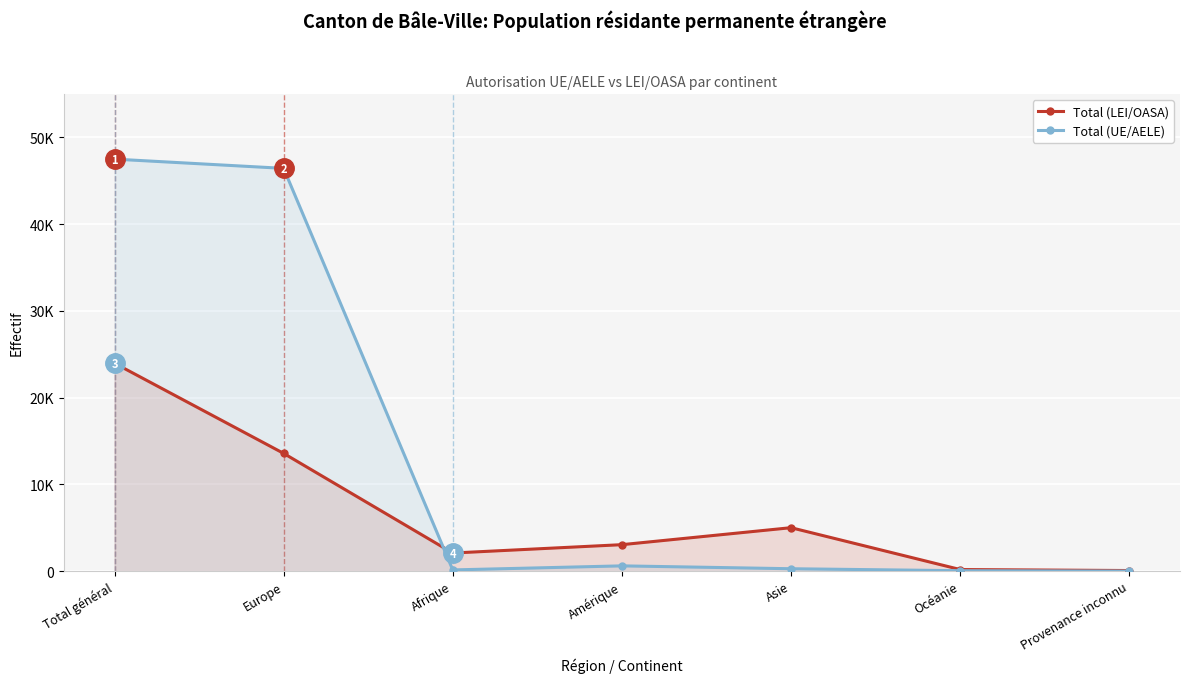

At which category does Total (LEI/OASA) reach its first local peak?

Asie